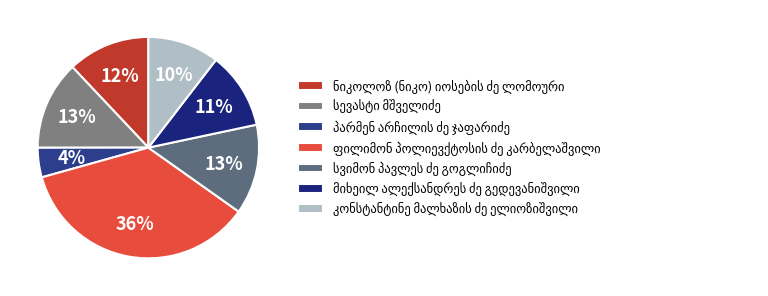

What is the smallest slice in the pie chart?

პარმენ არჩილის ძე ჯაფარიძე